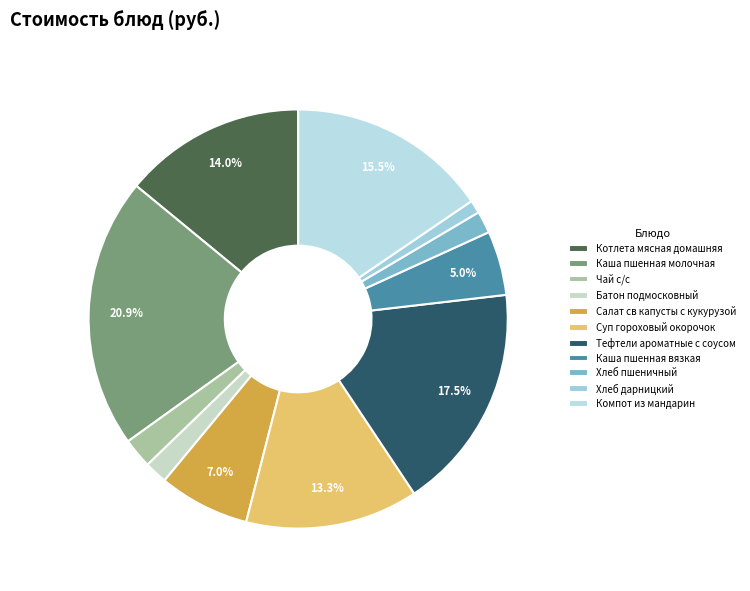

What percentage is the Чай с/с slice, to the nearest percent?

2%